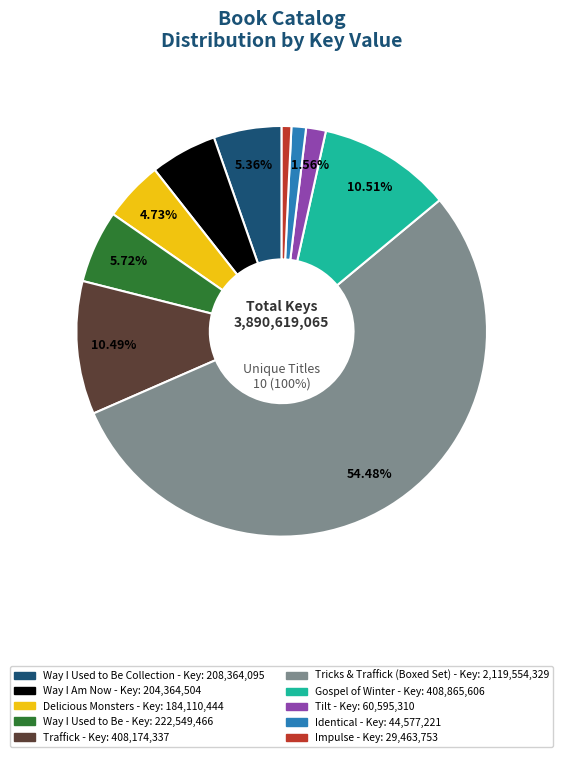

Between Delicious Monsters and Impulse, which is larger?

Delicious Monsters